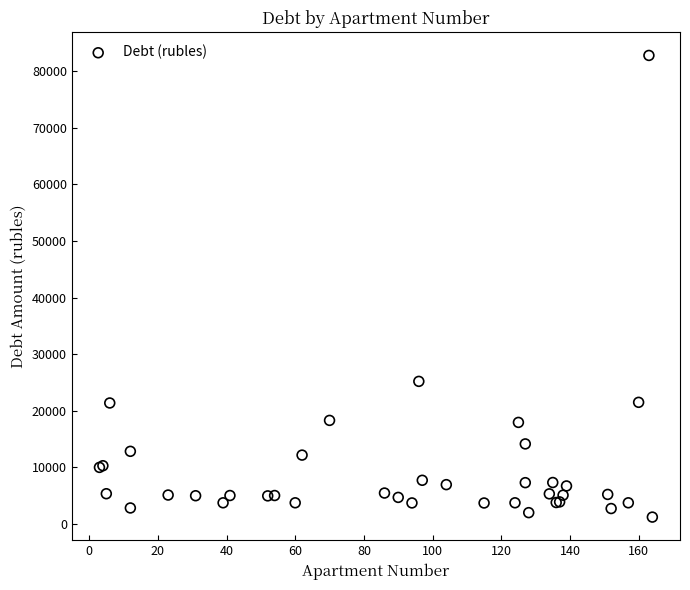

What Y value in the scatter plot is closest to 41994?

25182.9